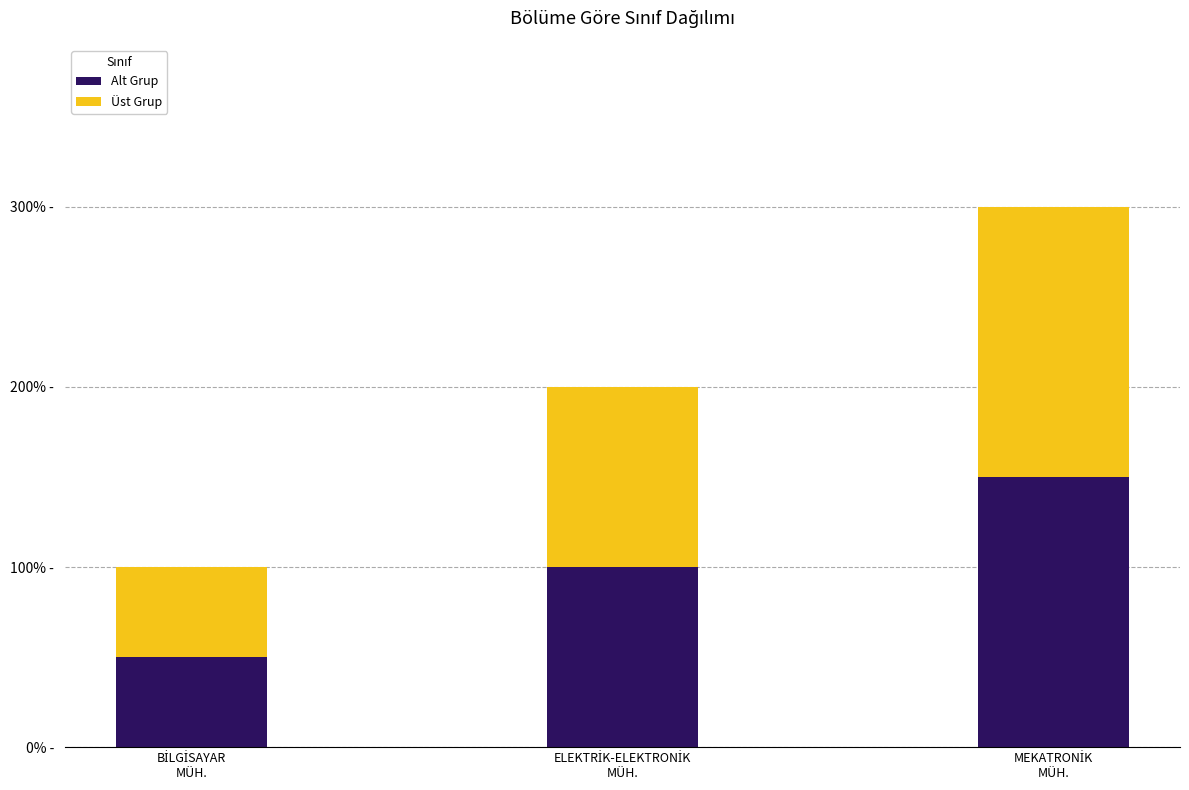

At which label does Alt Grup first exceed 1?

MEKATRONİK
MÜH.